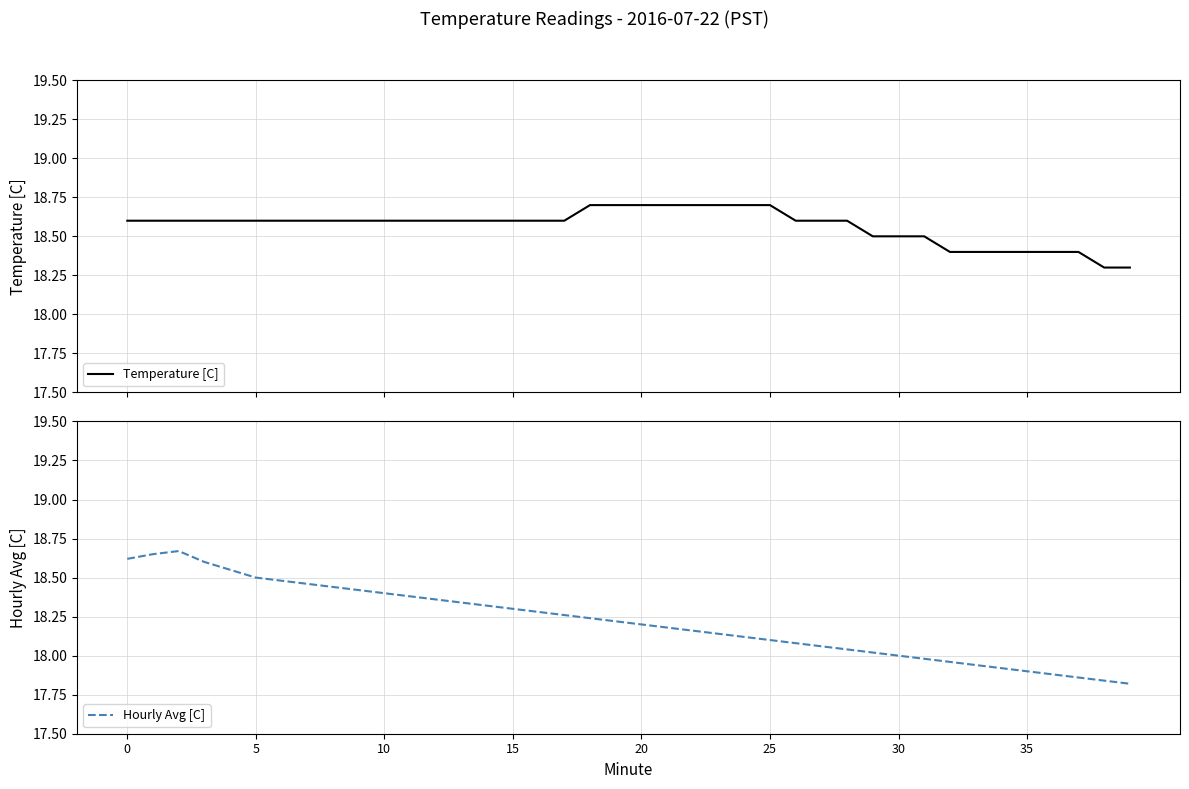

Is this an area chart (filled region under the line)?

No